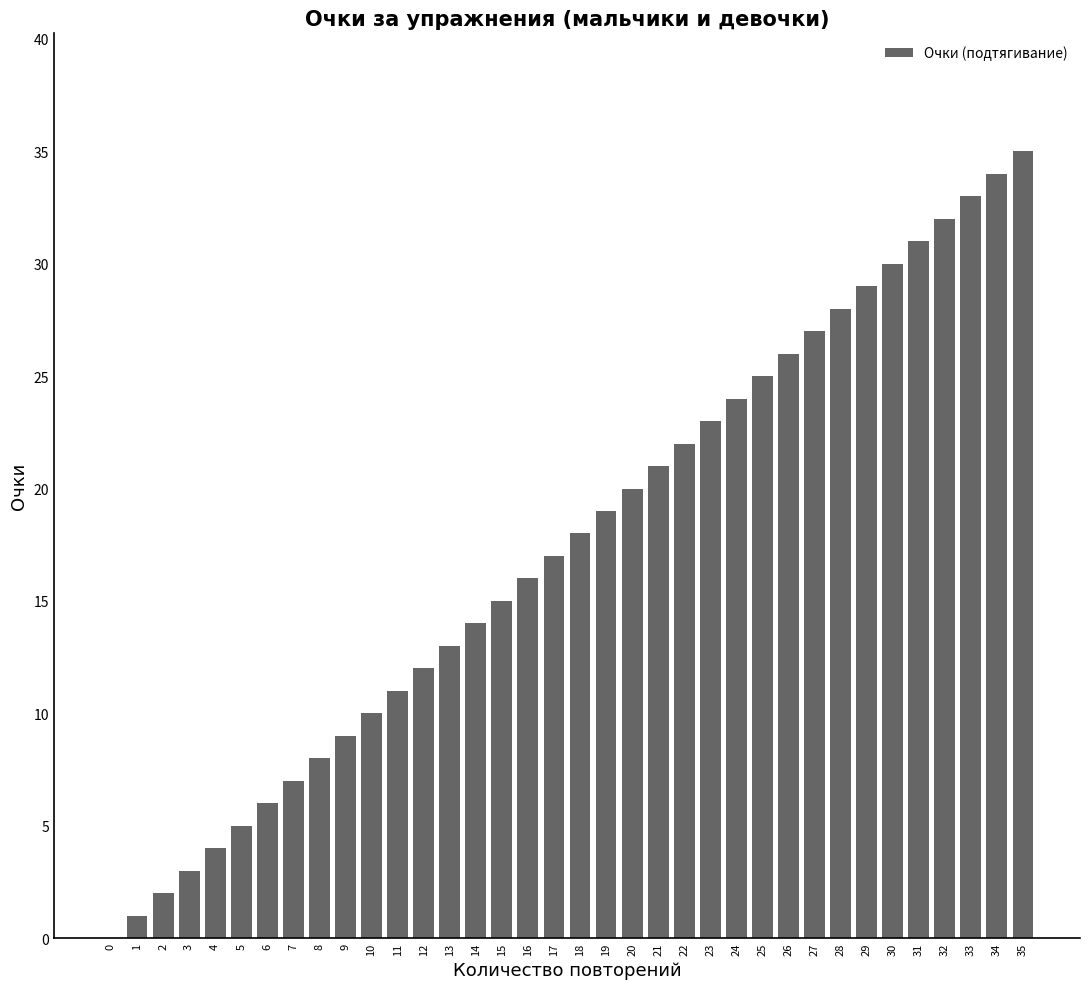

Read the value at 26.

26